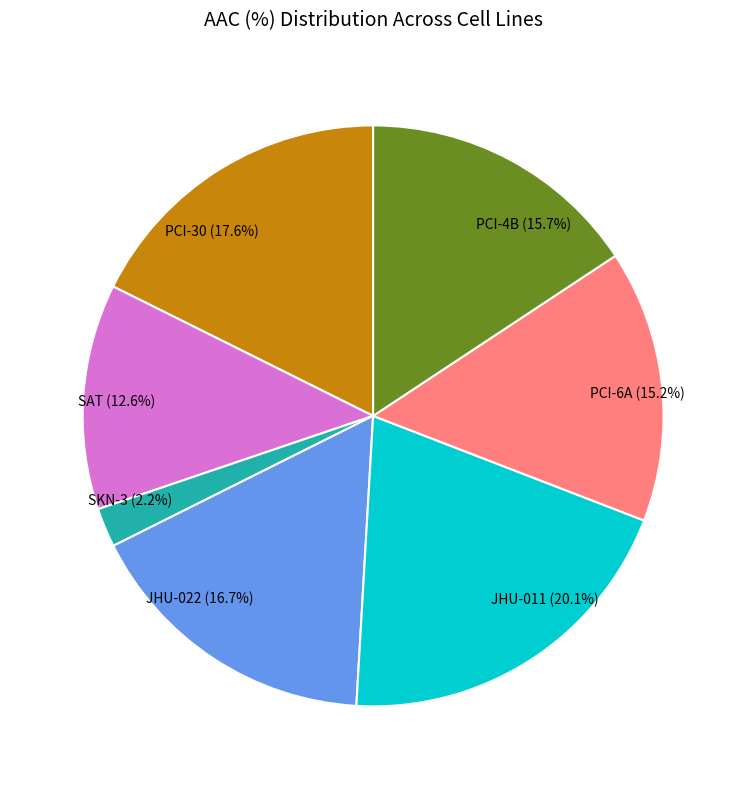

True or false: SAT accounts for 13% of the total.

True